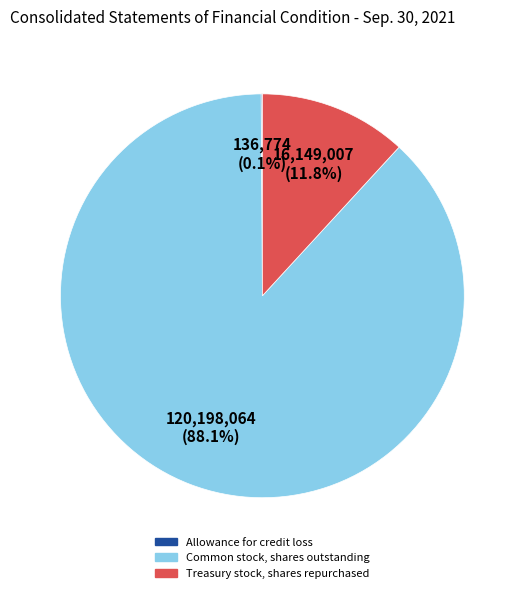

What is the largest slice in the pie chart?

Common stock, shares outstanding